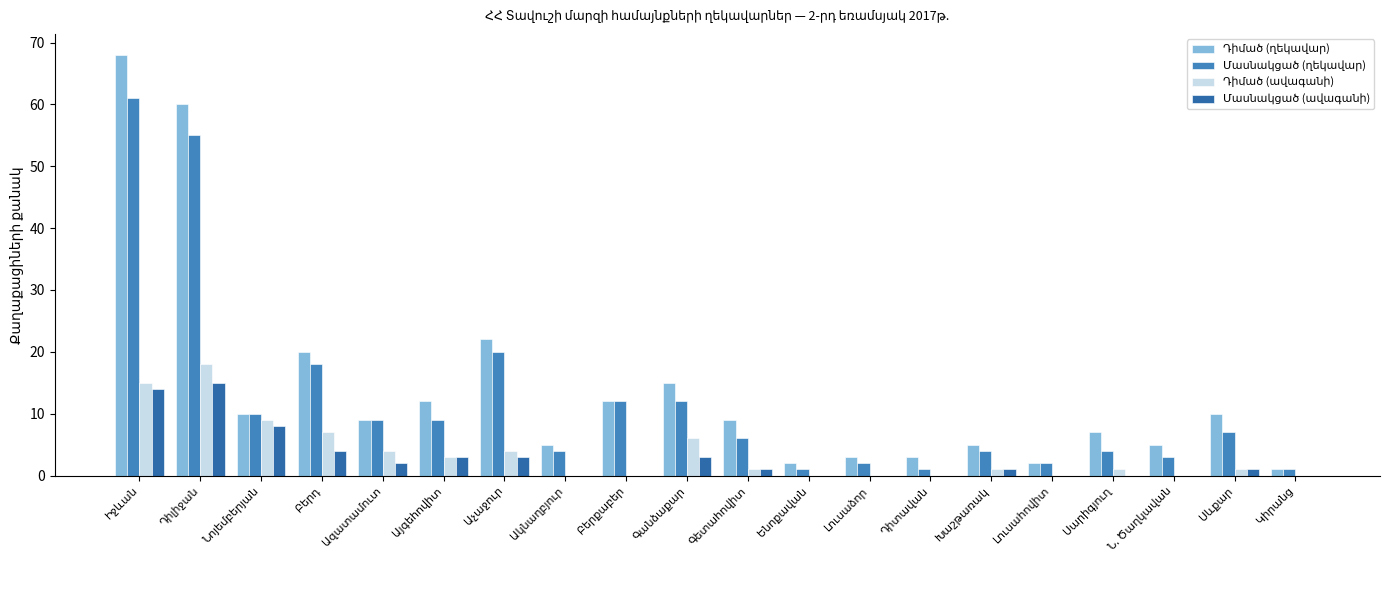

What is the greatest value displayed?

68